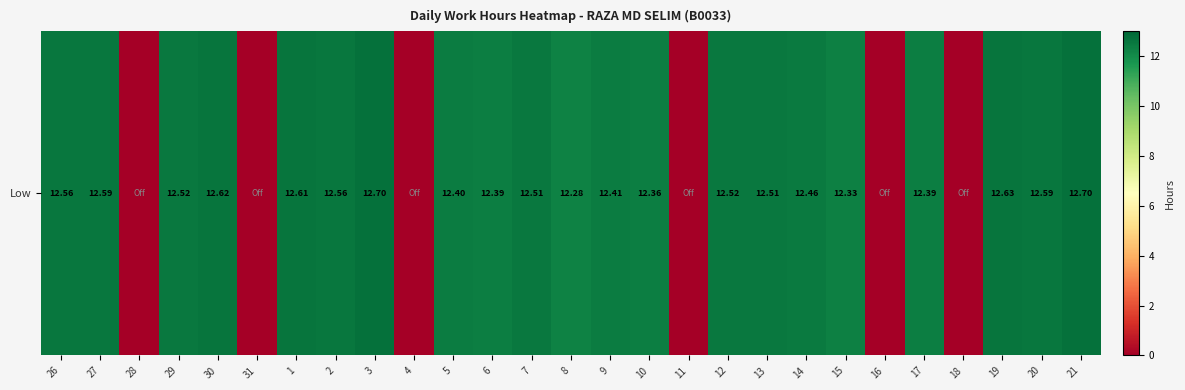

The chart shows a value of 5.5 at 7. True or false?

False